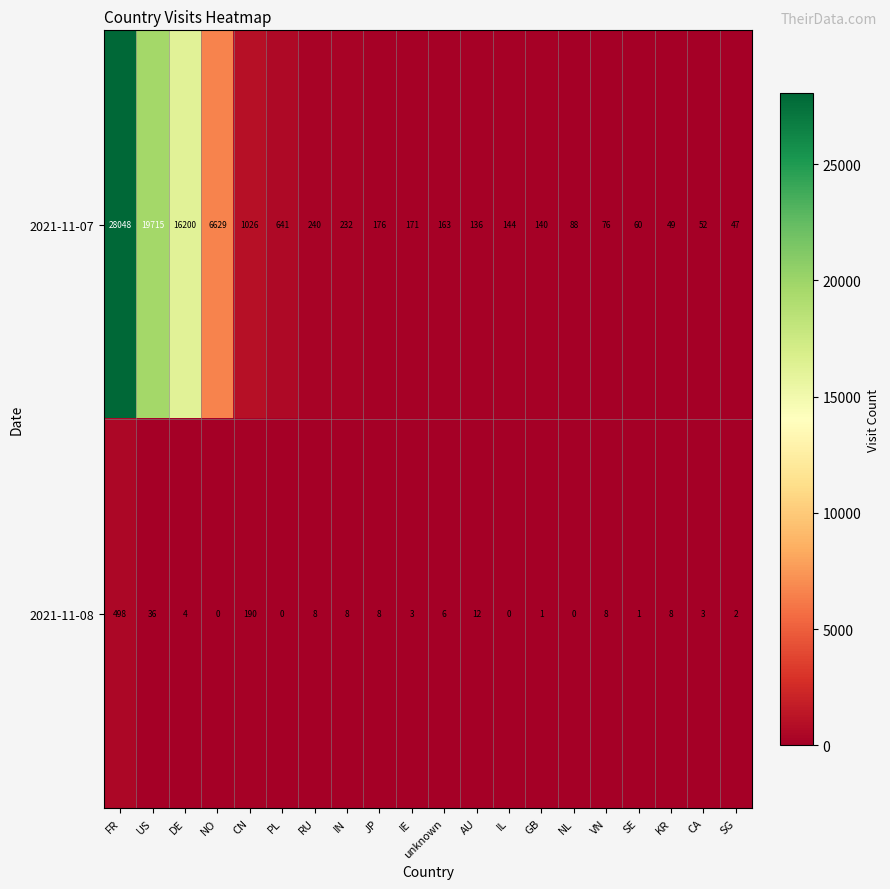

What is the greatest value displayed?

28048